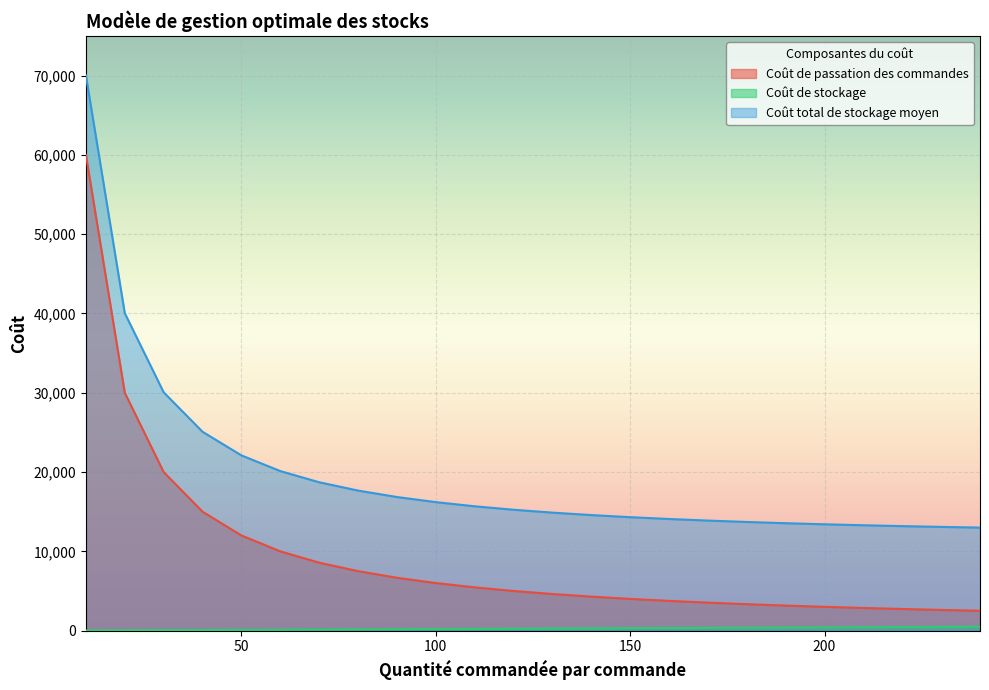

True or false: Coût total de stockage moyen and Coût de passation des commandes cross at least once.

False